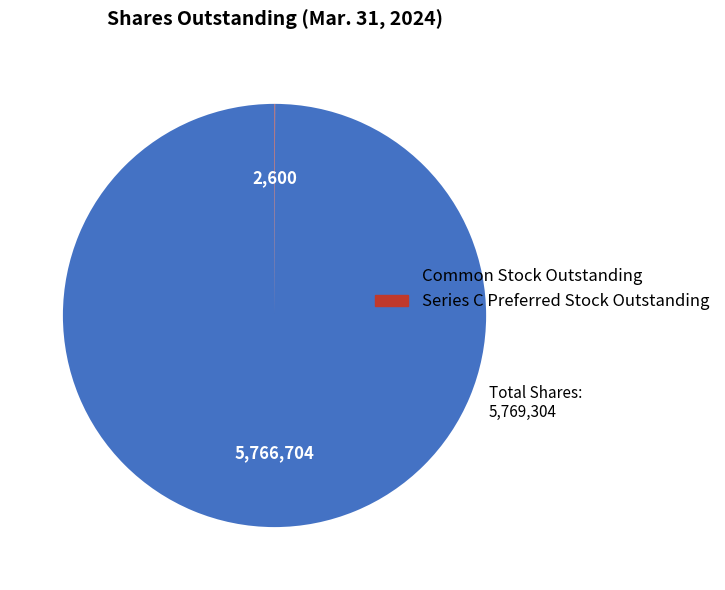

The Common Stock Outstanding slice represents 100% of the pie. True or false?

True